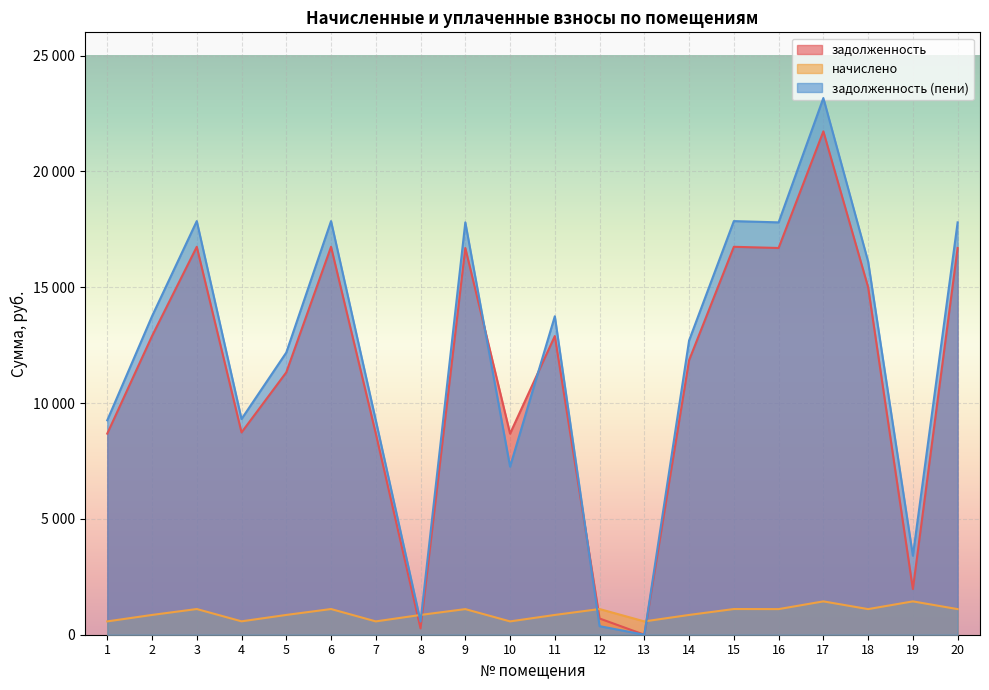

Which series has the largest total across all categories?

задолженность (пени)